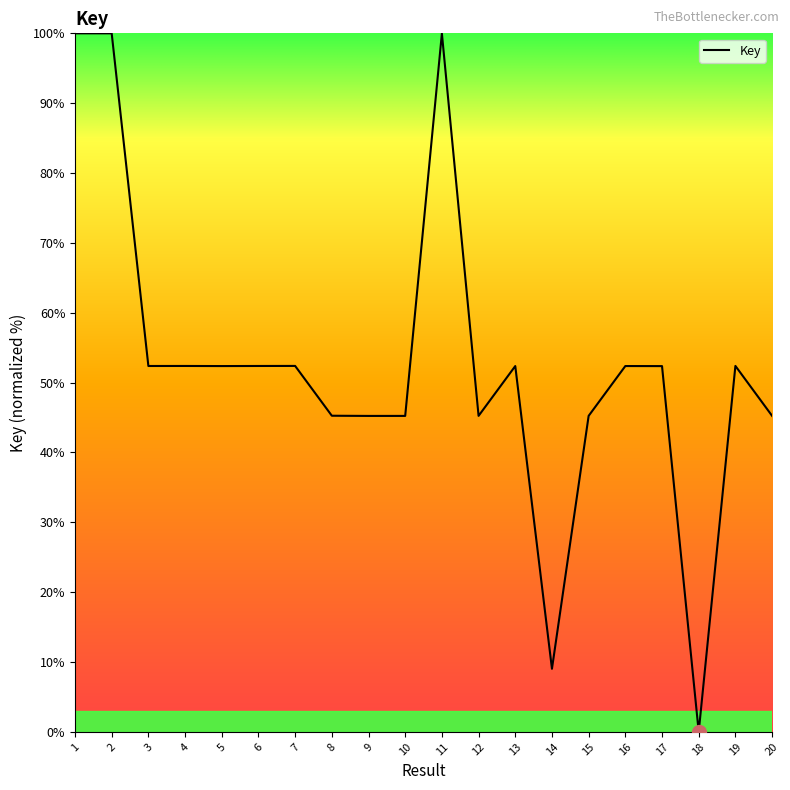

The value at 5 is 77.5. True or false?

False